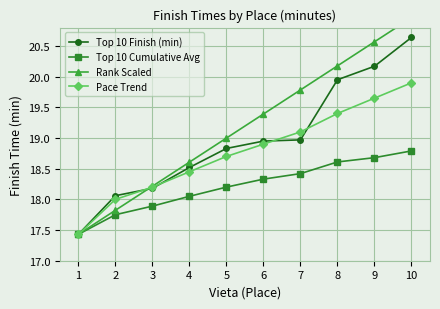

True or false: Top 10 Finish (min) has a value of 27.4 at 10.

False